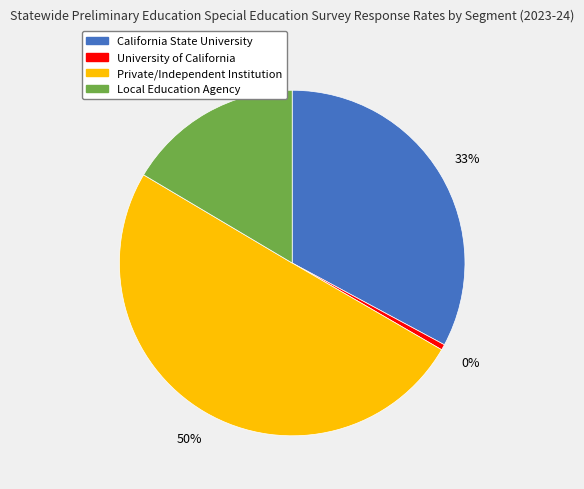

What is the largest slice in the pie chart?

Private/Independent Institution